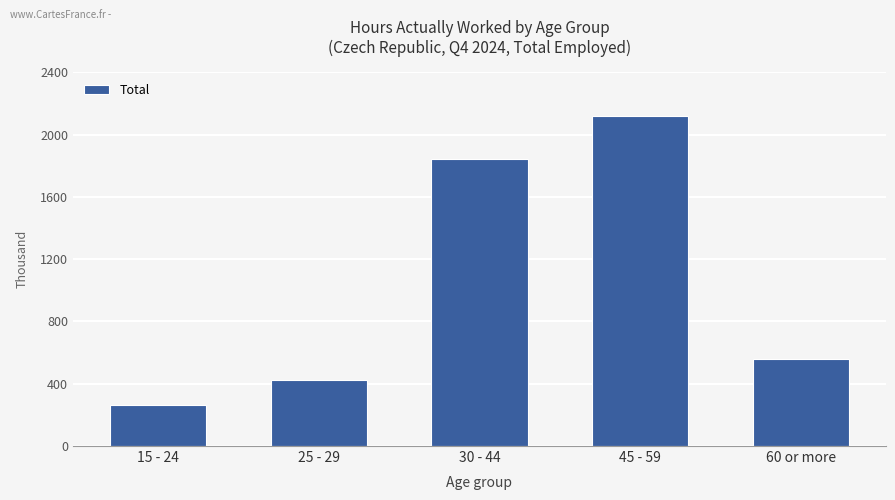

What is the difference between the values at 25 - 29 and 60 or more?

136.0